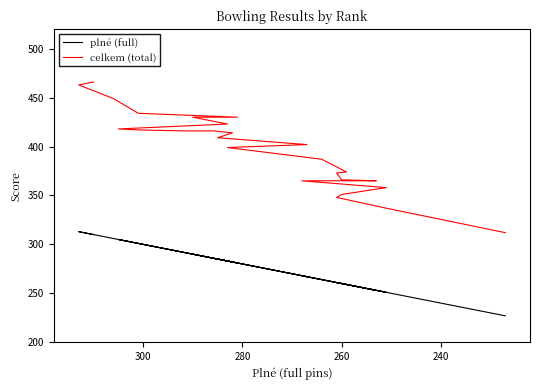

Which series has the largest total across all categories?

celkem (total)